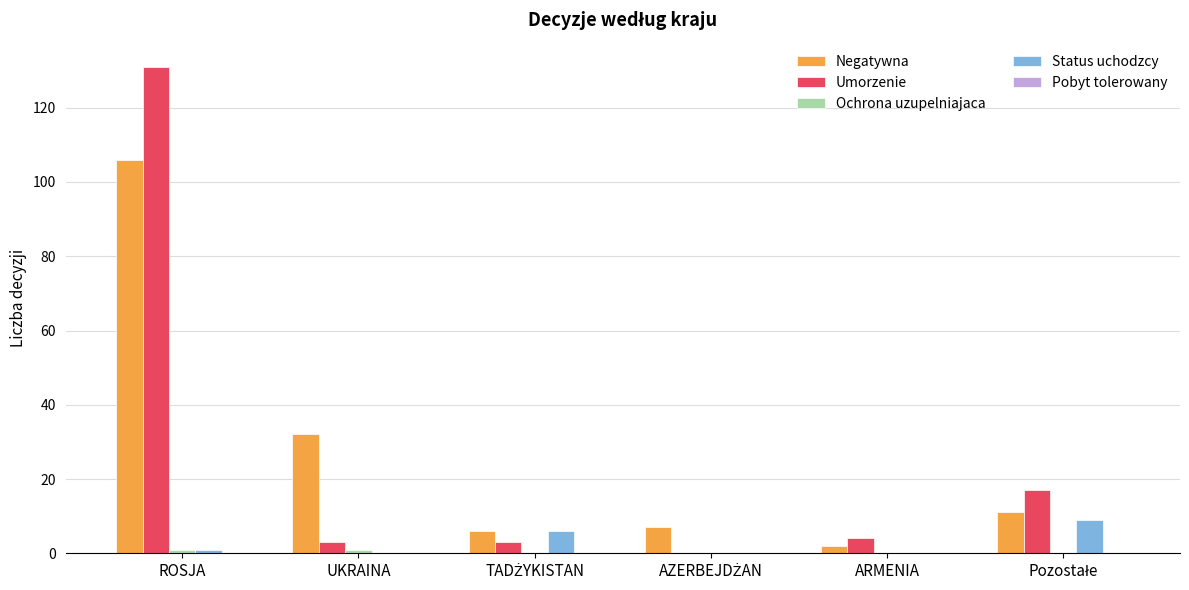

At which category is the sum across all series the highest?

ROSJA